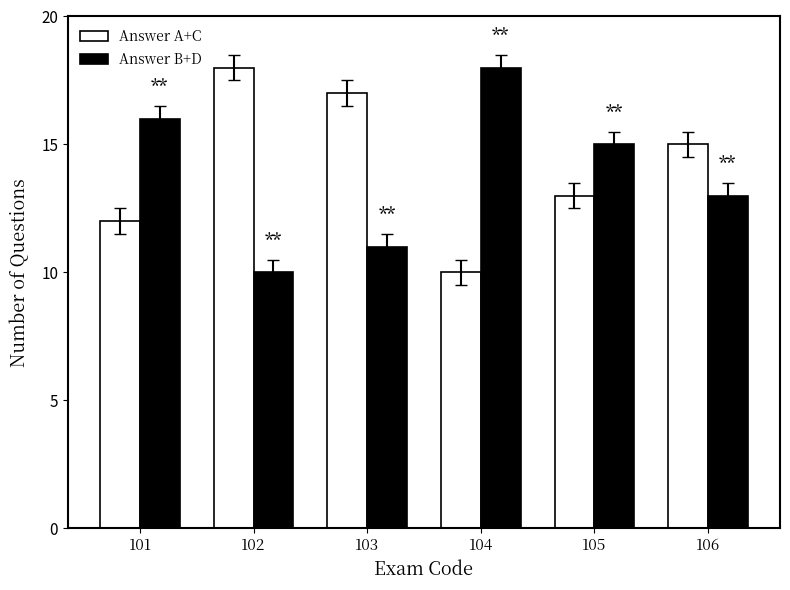

Rank the series at 105 from lowest to highest value.

Answer A+C, Answer B+D